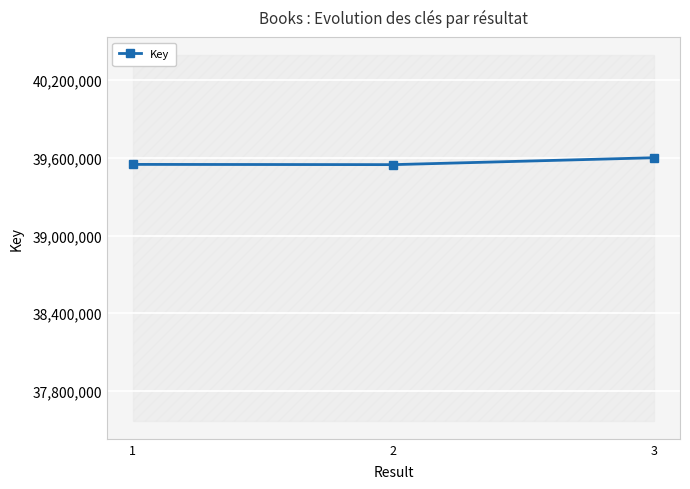

What is the value of the 1st point from the left?

39549899